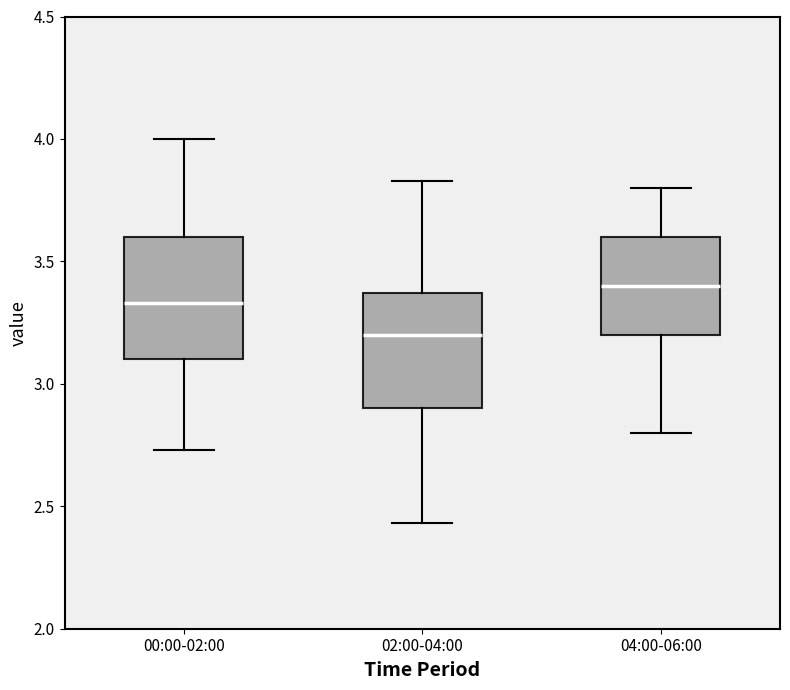

Which box has the highest median line?

04:00-06:00